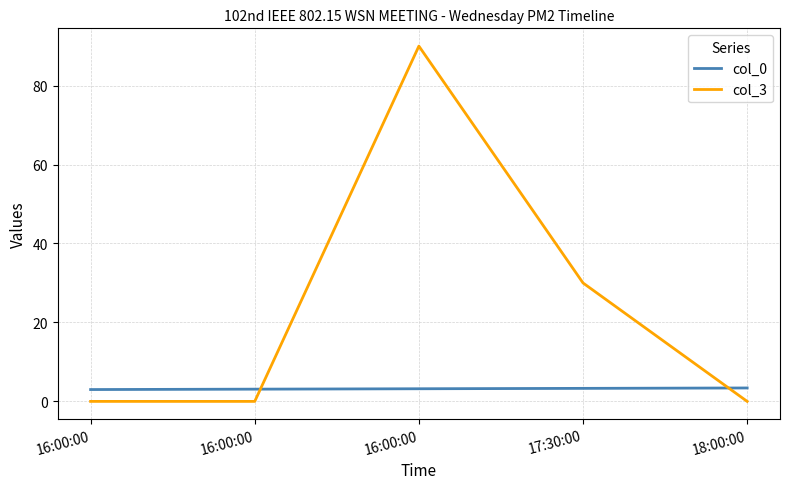

Reading right to left, what are all the values shown in this chart?

col_0: 3.4	3.3	3.2	3.1	3.0
col_3: 0.0	30.0	90.0	0.0	0.0